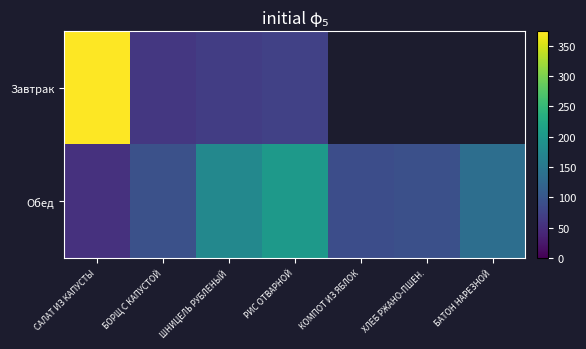

Between ШНИЦЕЛЬ РУБЛЕНЫЙ and РИС ОТВАРНОЙ, which series saw the biggest shift?

Обед